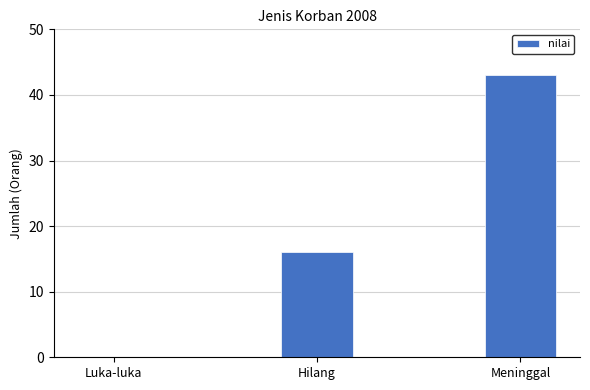

The chart shows a value of 16 at Hilang. True or false?

True